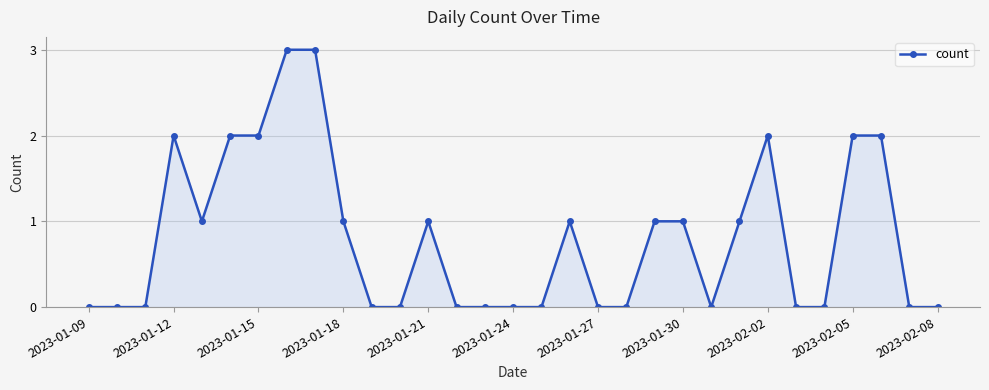

Count the number of categories in the chart.

31